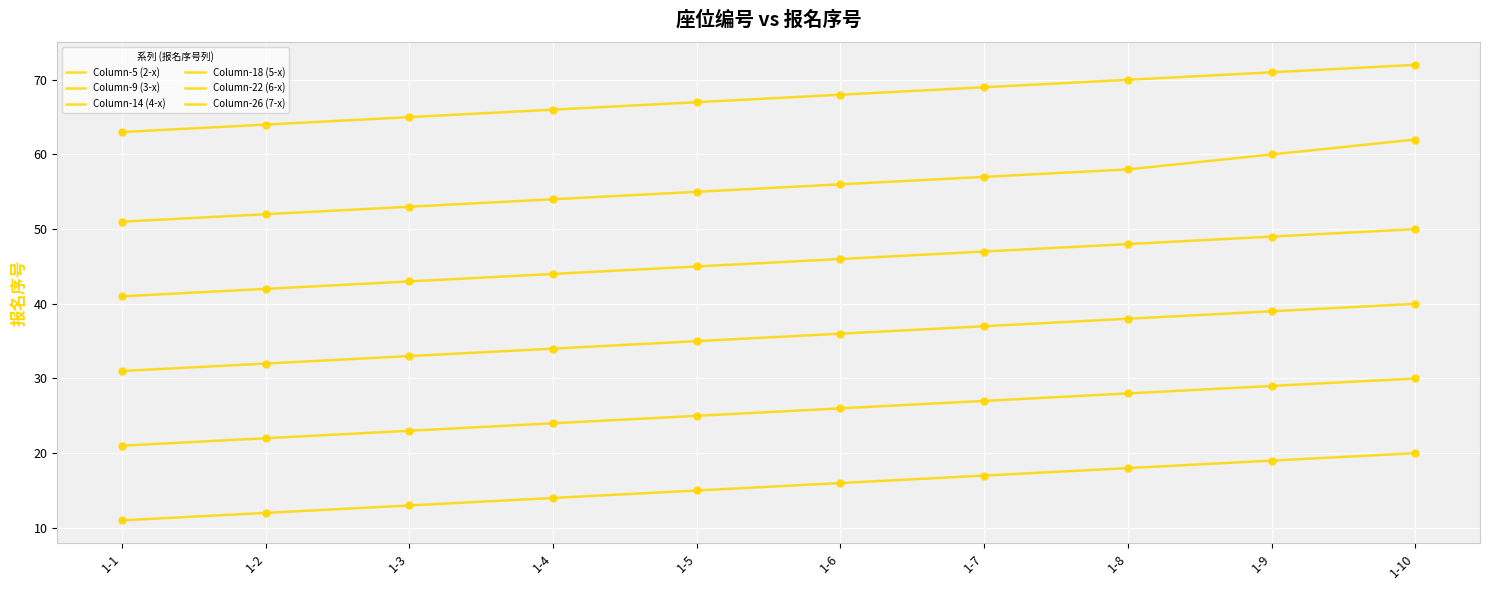

At how many categories does at least one series exceed 46?

10